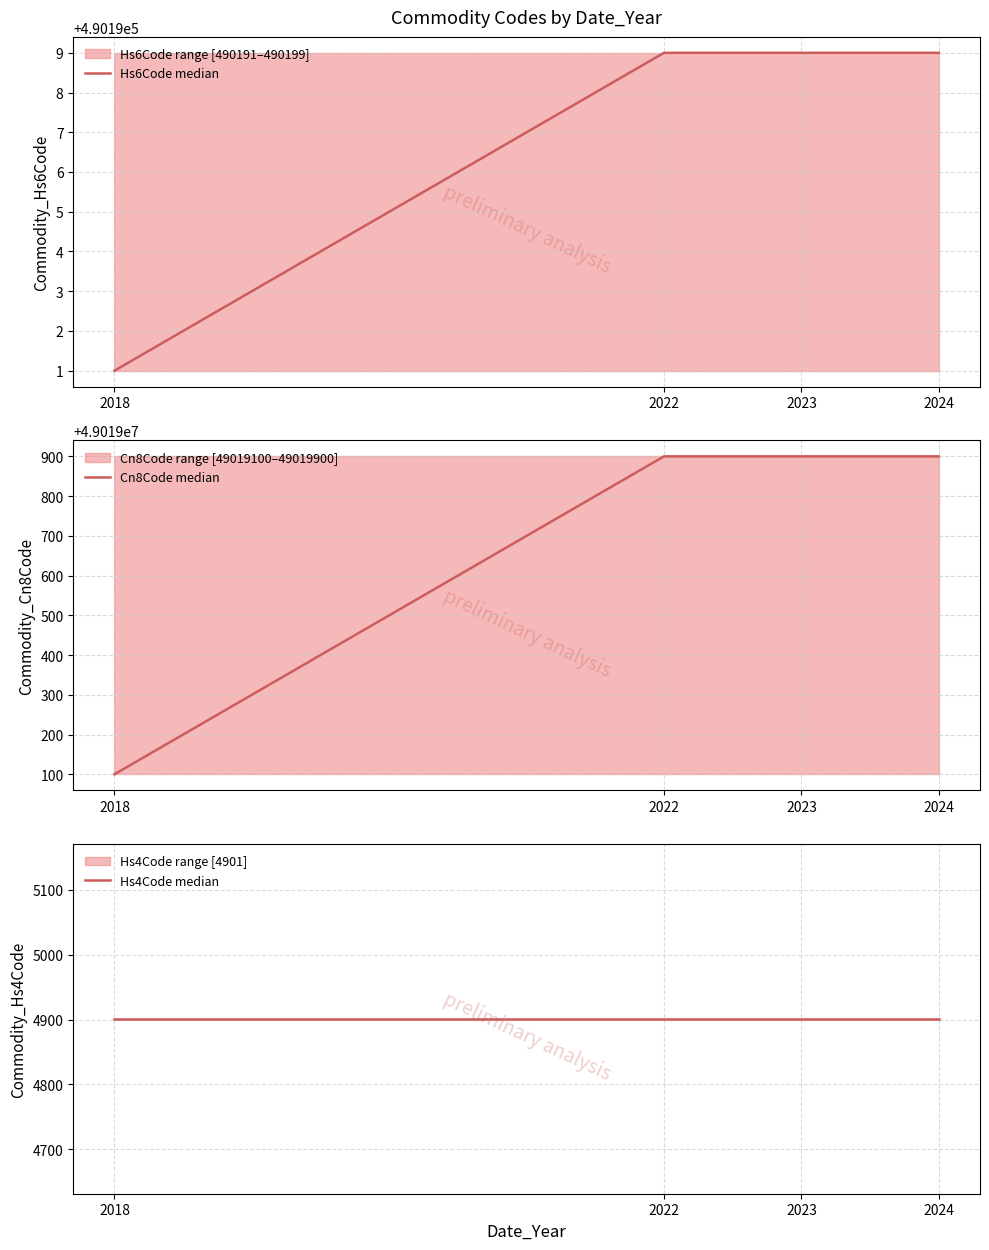

Rank the series by their maximum value, from lowest to highest.

Hs4Code median, Hs6Code median, Cn8Code median